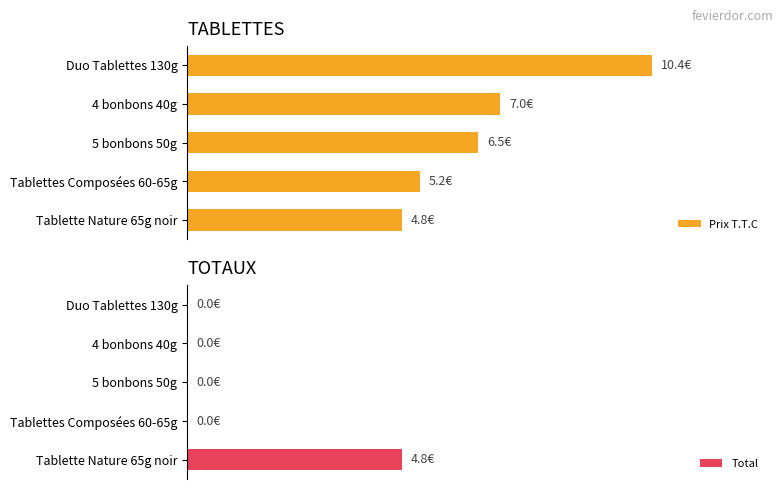

What is the sum of the Prix T.T.C values at Tablettes Composées 60-65g and Tablette Nature 65g noir?

10.0